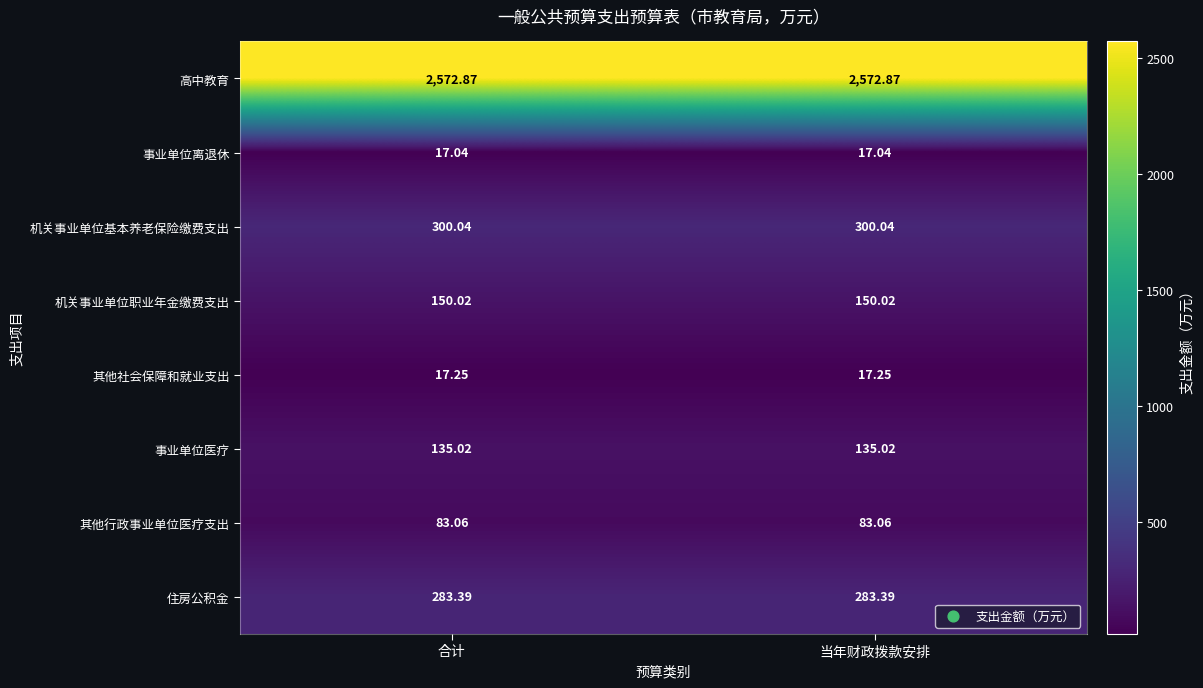

At 当年财政拨款安排, list the series in order from smallest to largest.

事业单位离退休, 其他社会保障和就业支出, 其他行政事业单位医疗支出, 事业单位医疗, 机关事业单位职业年金缴费支出, 住房公积金, 机关事业单位基本养老保险缴费支出, 高中教育